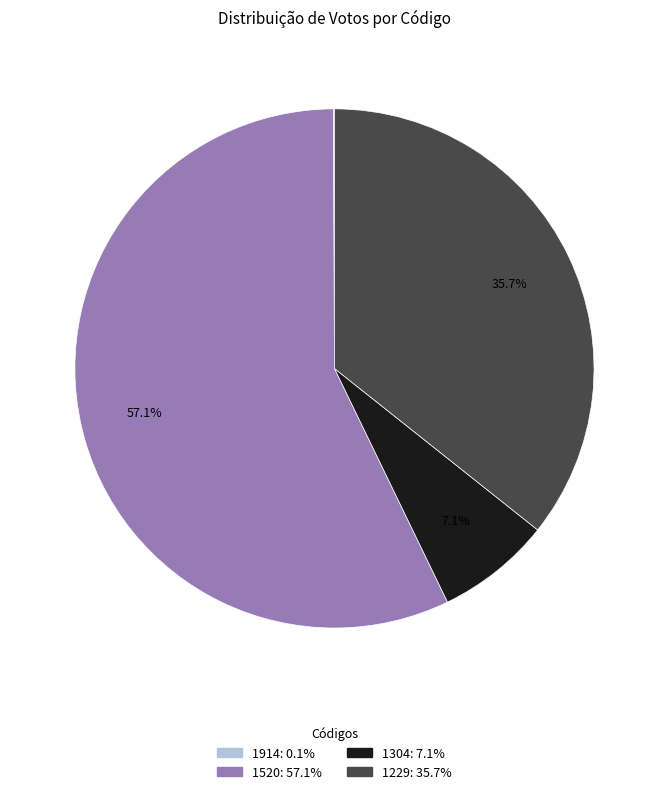

To the nearest percent, what is the difference between the 1304 and 1229 slice percentages?

29%